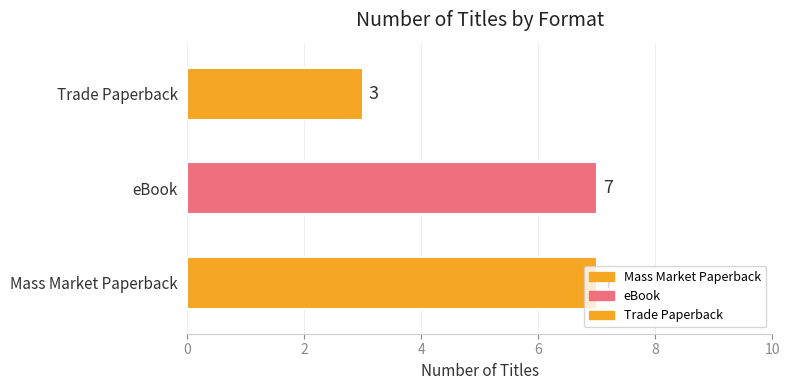

What is the average value?

6